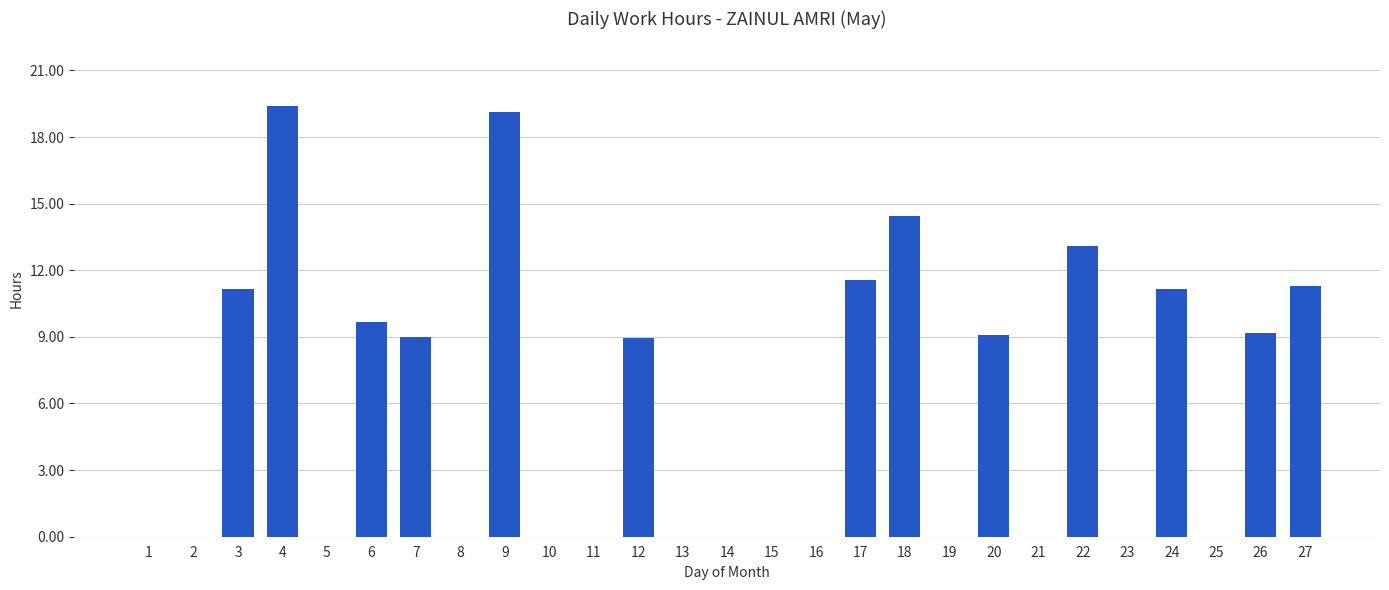

True or false: the data shows 11.2 at 3.

True